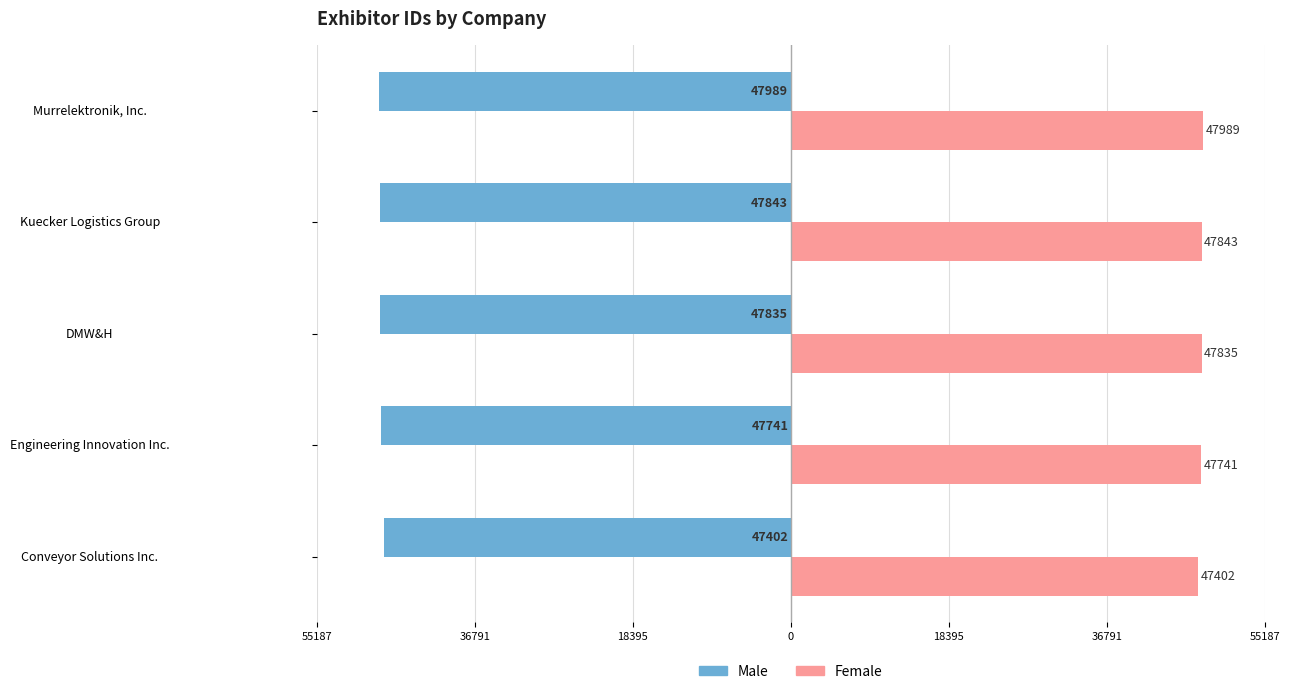

Rank the series by their average value, from lowest to highest.

Male, Female